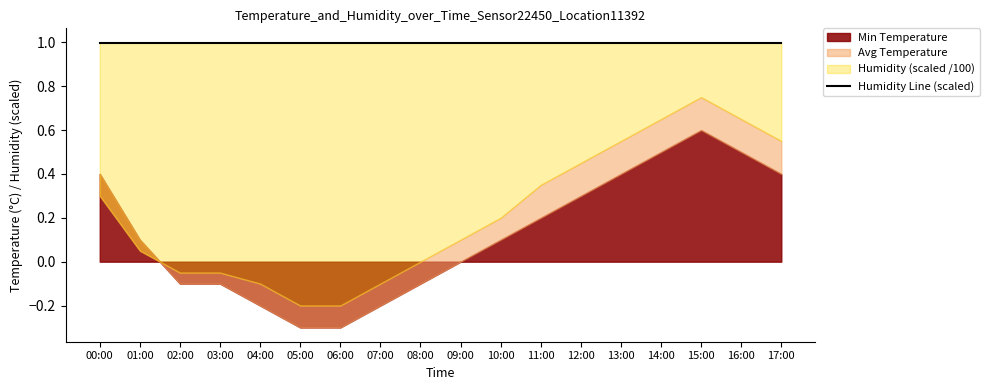

True or false: Avg Temperature and Humidity intersect in this chart.

False